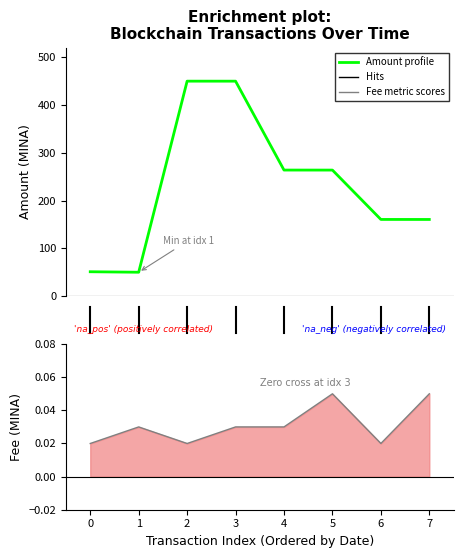

True or false: Fee and Amount intersect in this chart.

False